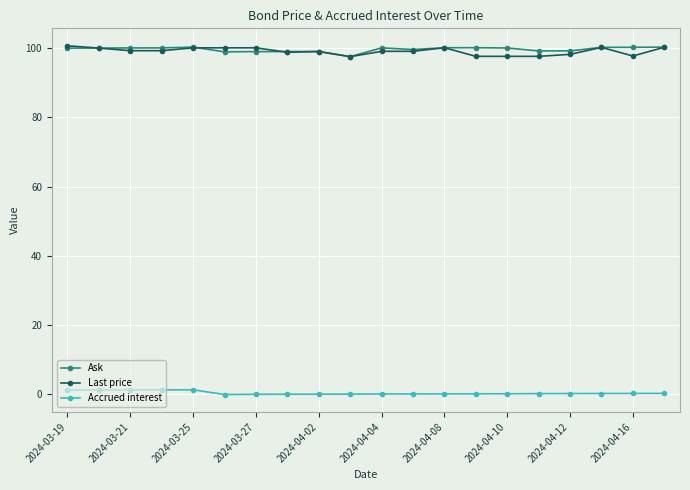

True or false: Ask has more than 2 interior local peaks.

True